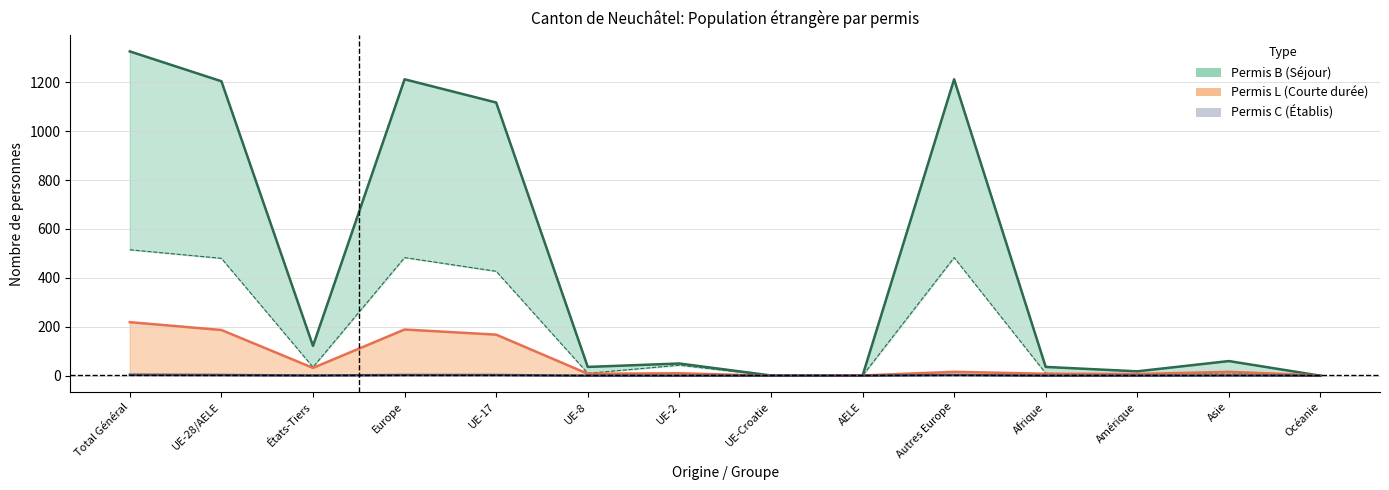

Is the value of Total_C at UE-8 greater than the value of Hommes_B at Asie?

No